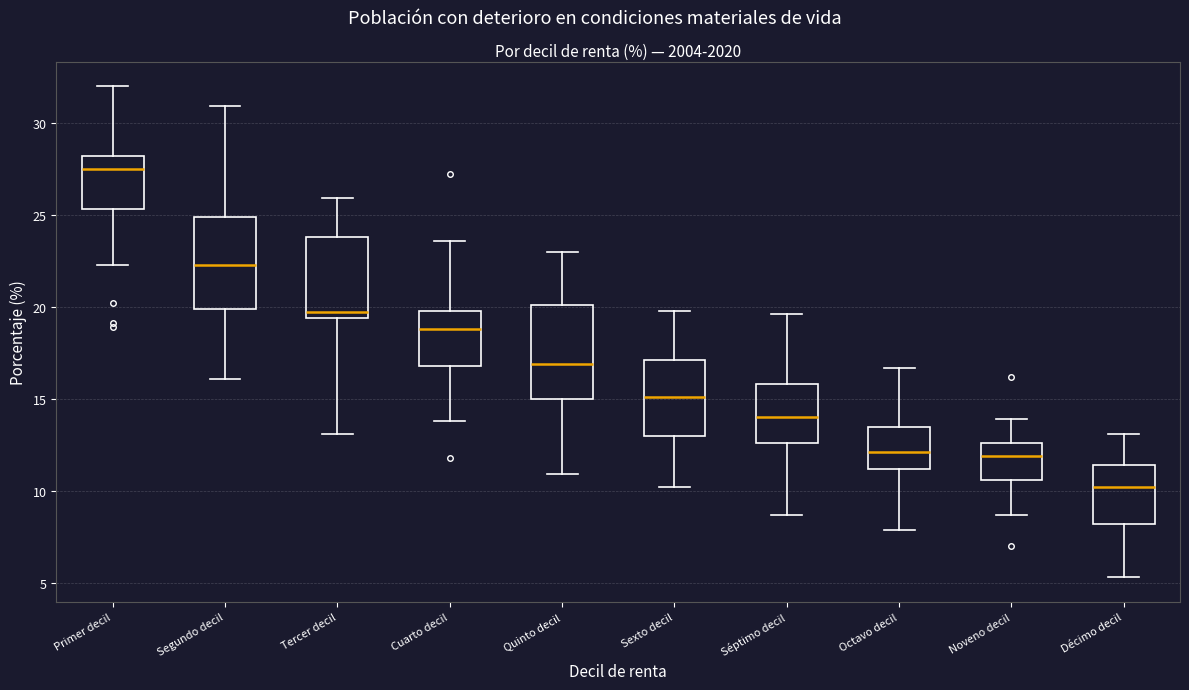

Reading left to right, read every box against the y-axis: the position of its median line, the range the box covers, and the ends of its whiskers. The values are not printed on the chart, so give them approximately, as read against the axis.

Primer decil: median 27.5, box 25.5 to 28.0, whiskers 22.5 to 32.0
Segundo decil: median 22.5, box 20.0 to 25.0, whiskers 16.0 to 31.0
Tercer decil: median 19.5 (just above the box's lower edge), box 19.5 to 24.0, whiskers 13.0 to 26.0
Cuarto decil: median 19.0, box 17.0 to 20.0, whiskers 14.0 to 23.5
Quinto decil: median 17.0, box 15.0 to 20.0, whiskers 11.0 to 23.0
Sexto decil: median 15.0, box 13.0 to 17.0, whiskers 10.0 to 20.0
Séptimo decil: median 14.0, box 12.5 to 16.0, whiskers 8.5 to 19.5
Octavo decil: median 12.0, box 11.0 to 13.5, whiskers 8.0 to 16.5
Noveno decil: median 12.0, box 10.5 to 12.5, whiskers 8.5 to 14.0
Décimo decil: median 10.0, box 8.0 to 11.5, whiskers 5.5 to 13.0